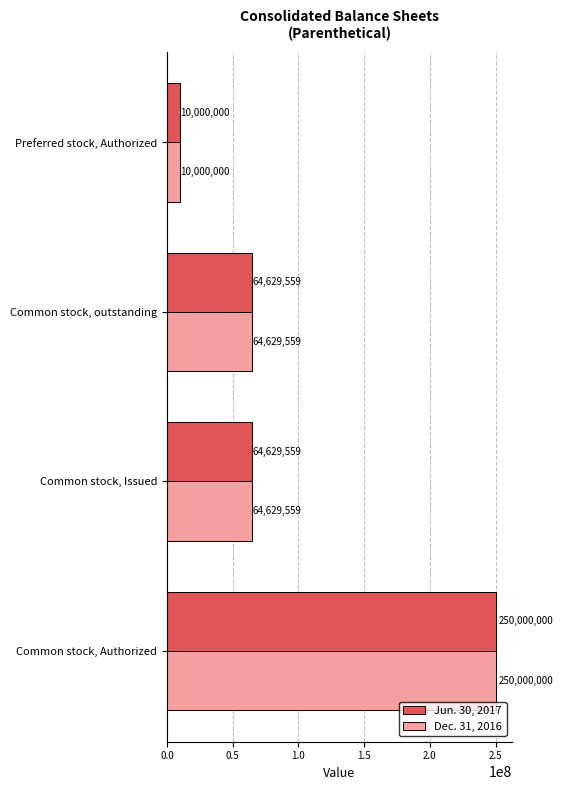

What value does the Dec. 31, 2016 series have at Preferred stock, Authorized, to the nearest 50?

10000000